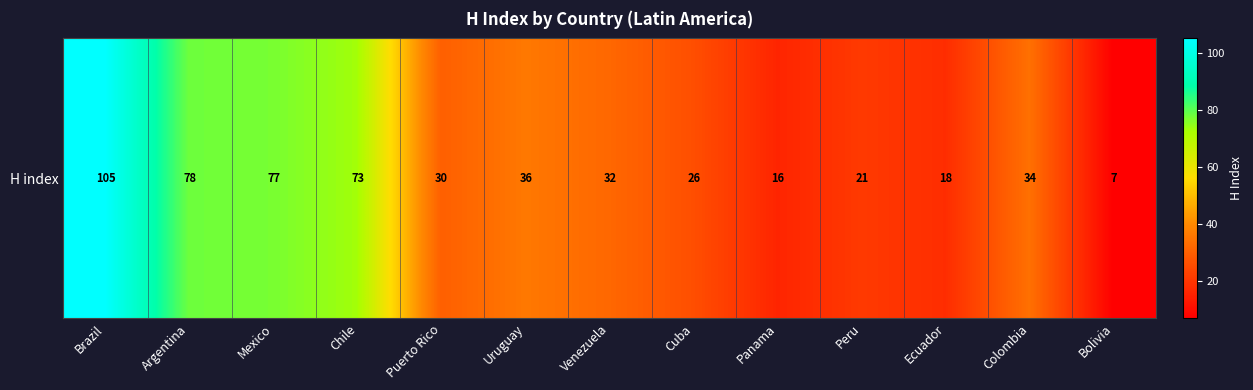

Reading left to right, what are all the values shown in this chart?

Brazil=105	Argentina=78	Mexico=77	Chile=73	Puerto Rico=30	Uruguay=36	Venezuela=32	Cuba=26	Panama=16	Peru=21	Ecuador=18	Colombia=34	Bolivia=7